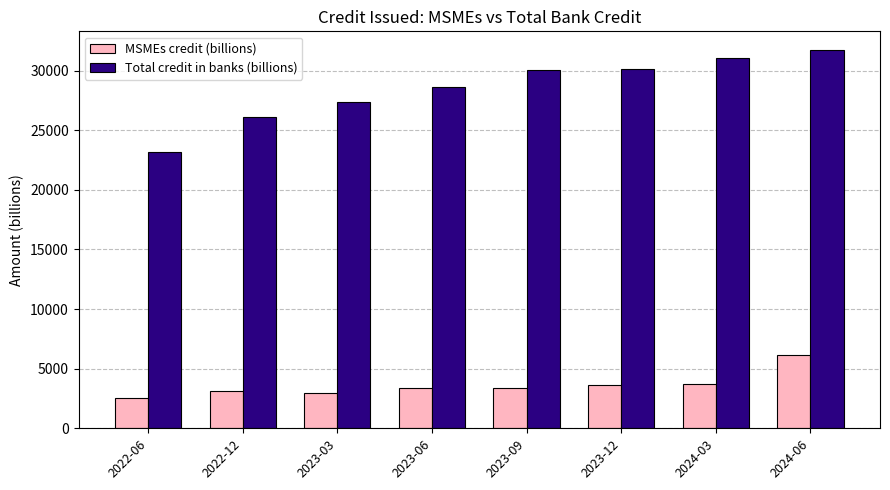

Where does the Total credit in banks (billions) series first go above 30059?

2023-09